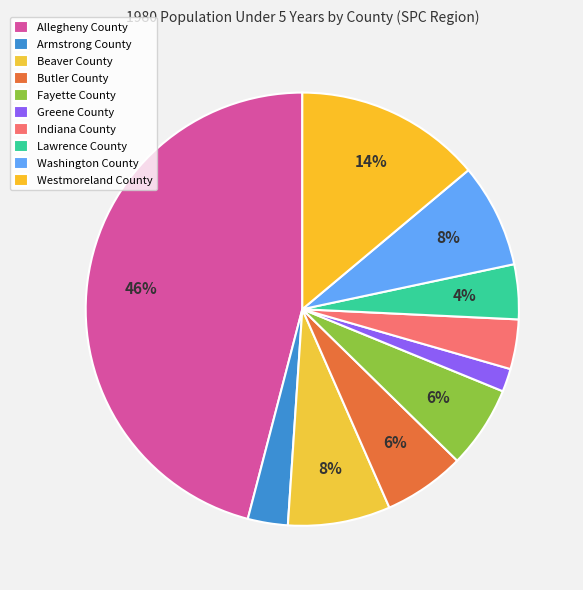

The Beaver County slice represents 8% of the pie. True or false?

True